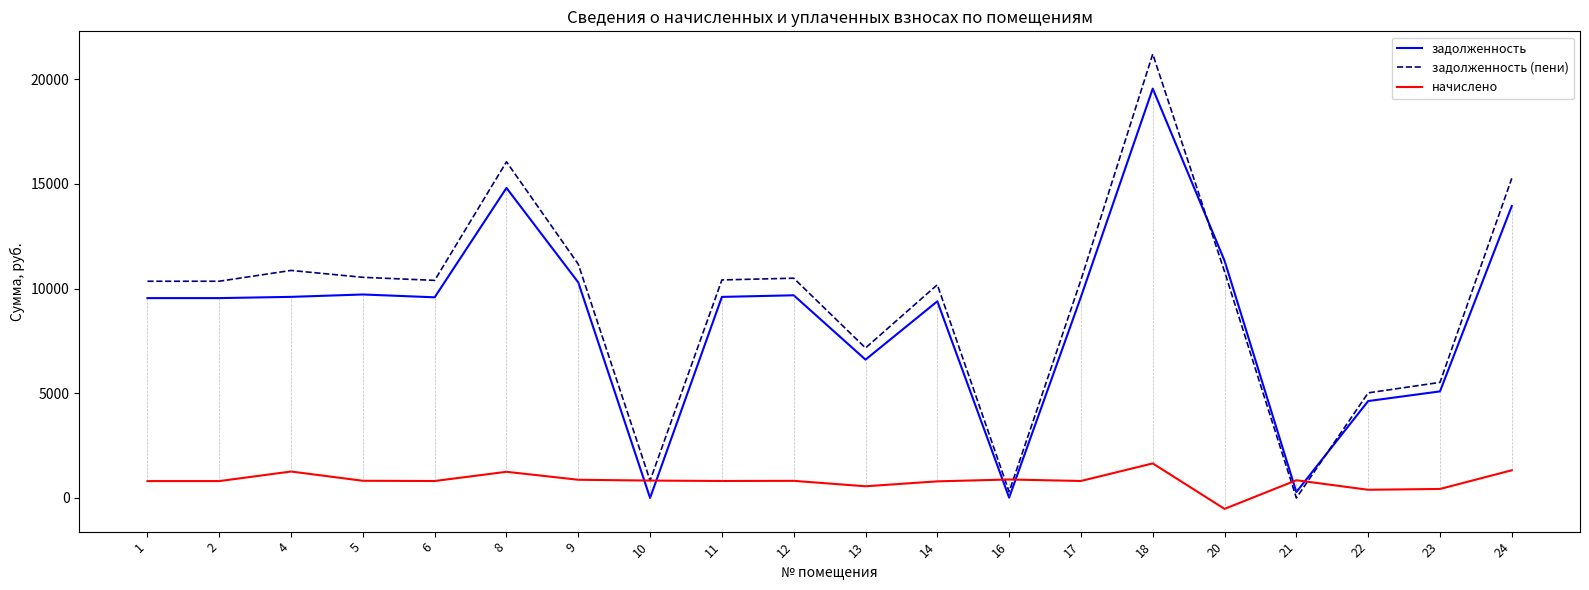

In задолженность (пени), how many points are higher than both neighbors (excluding endpoints)?

5